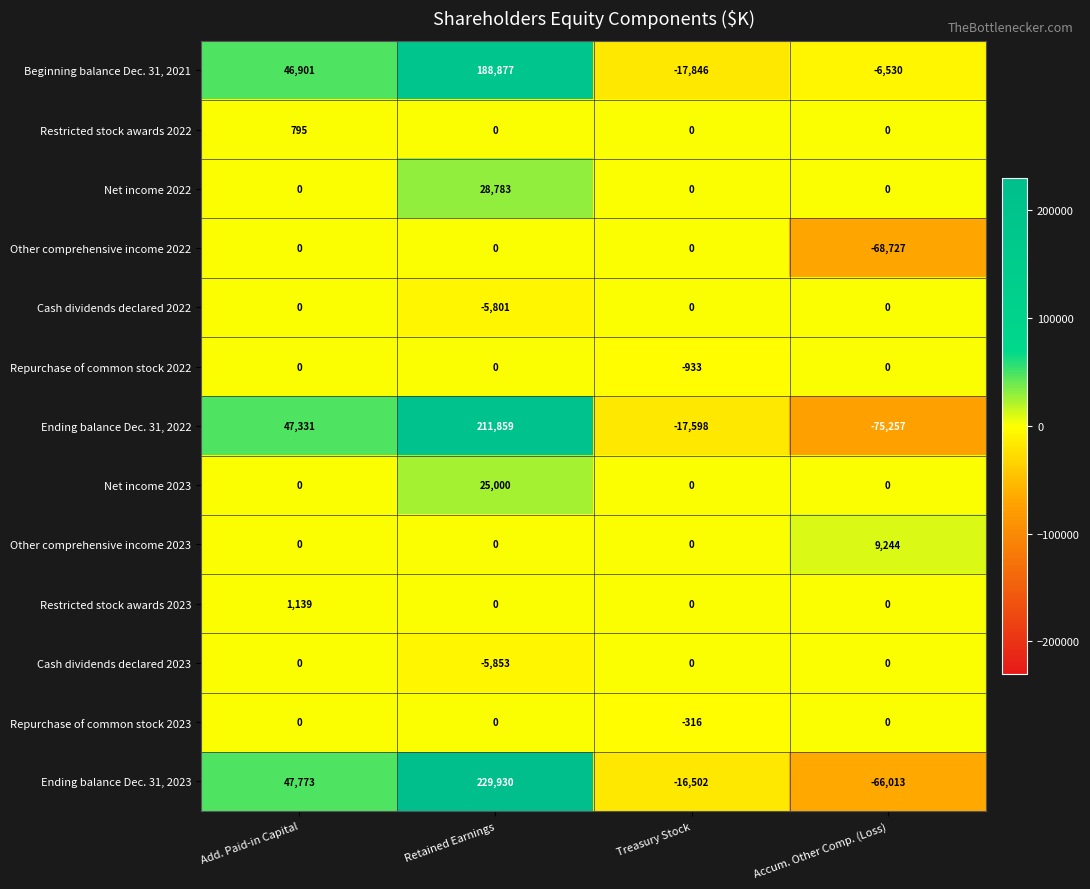

Which series changed the most between Add. Paid-in Capital and Treasury Stock?

Ending balance Dec. 31, 2022